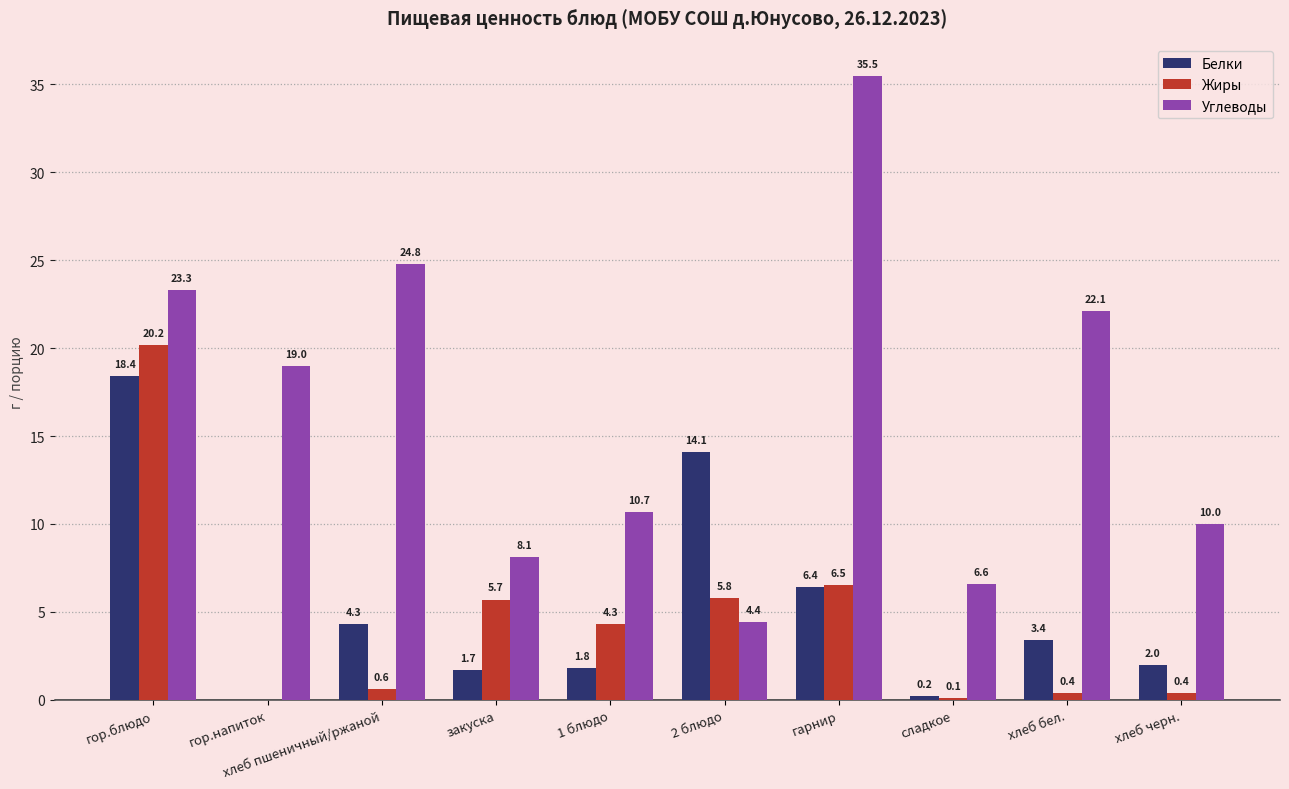

Which series has the largest range (max minus min)?

Углеводы